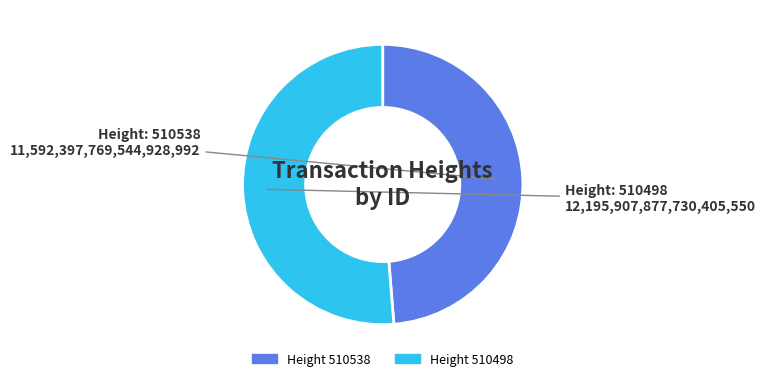

Does any single category account for the majority?

Yes